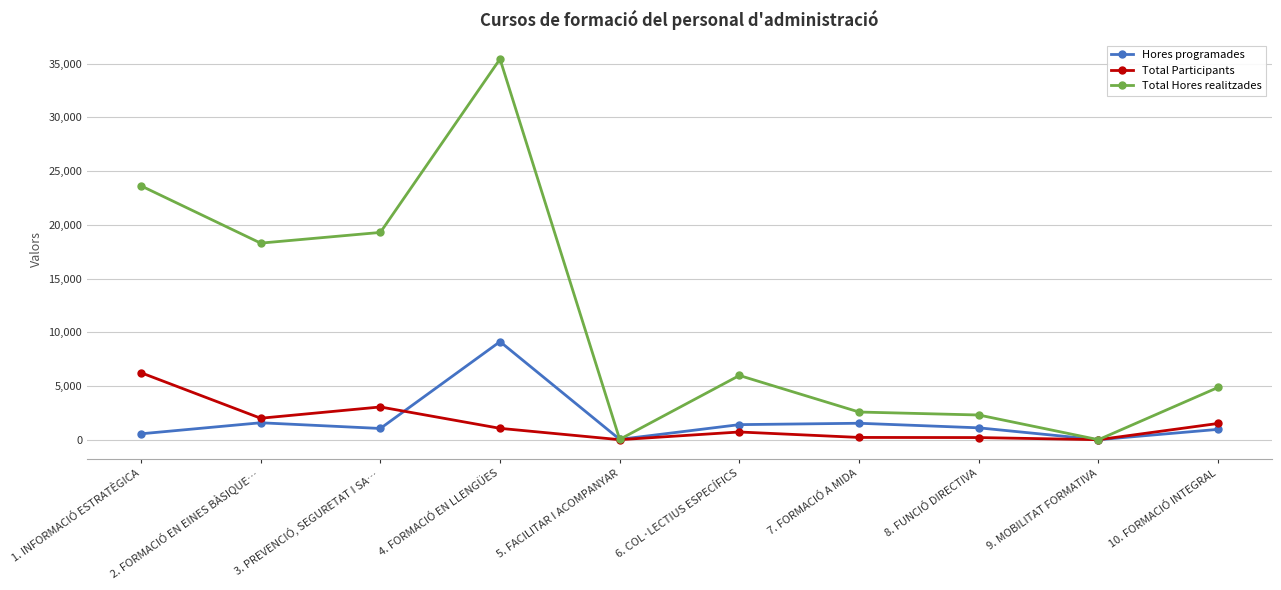

Where is the first local minimum for Total Hores realitzades?

2. FORMACIÓ EN EINES BÀSIQUE…